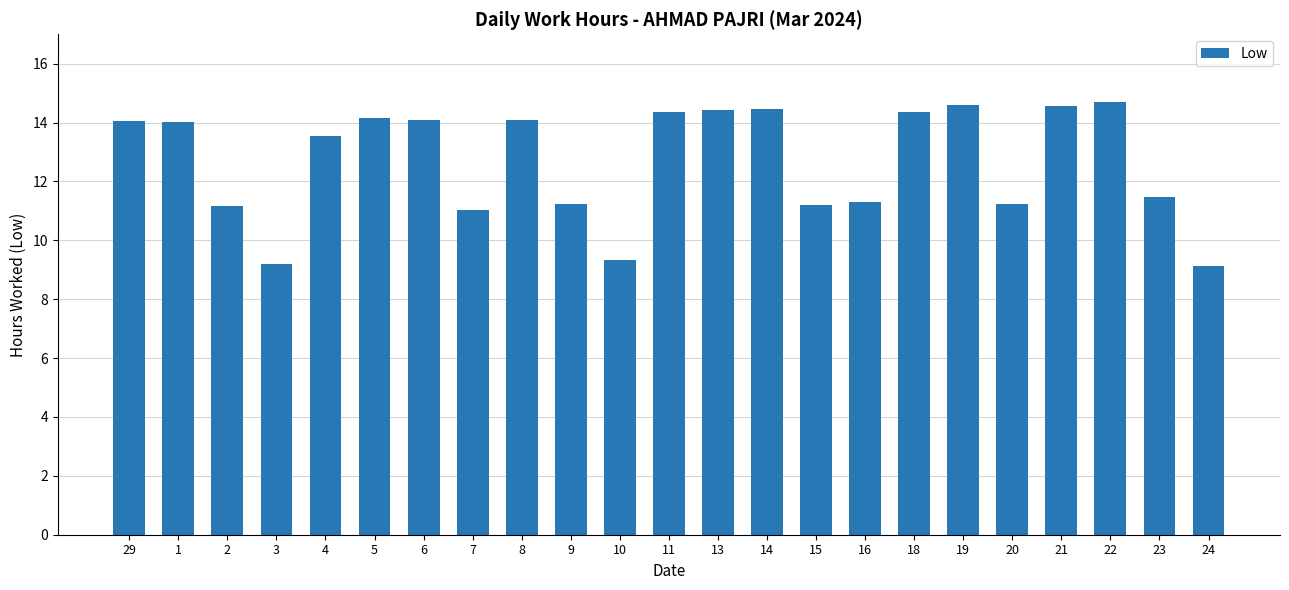

What is the greatest value displayed?

14.7